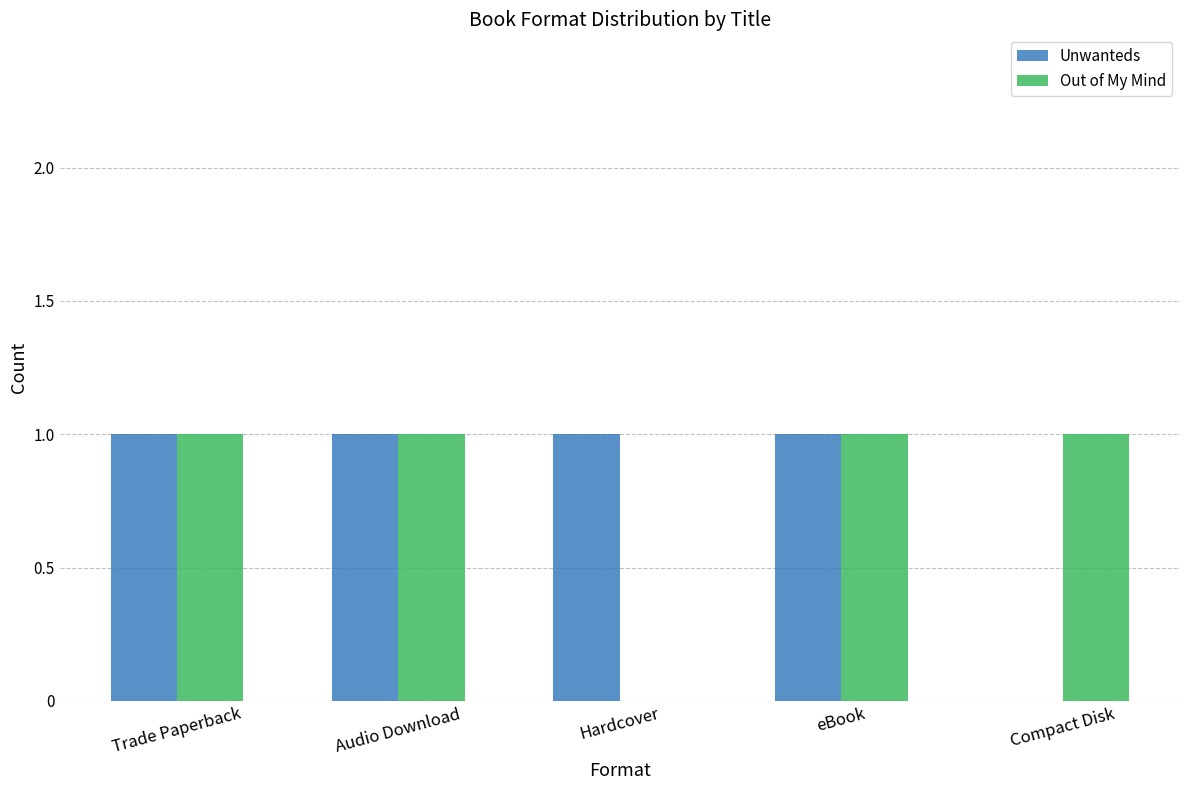

How many data points does each series have?

5